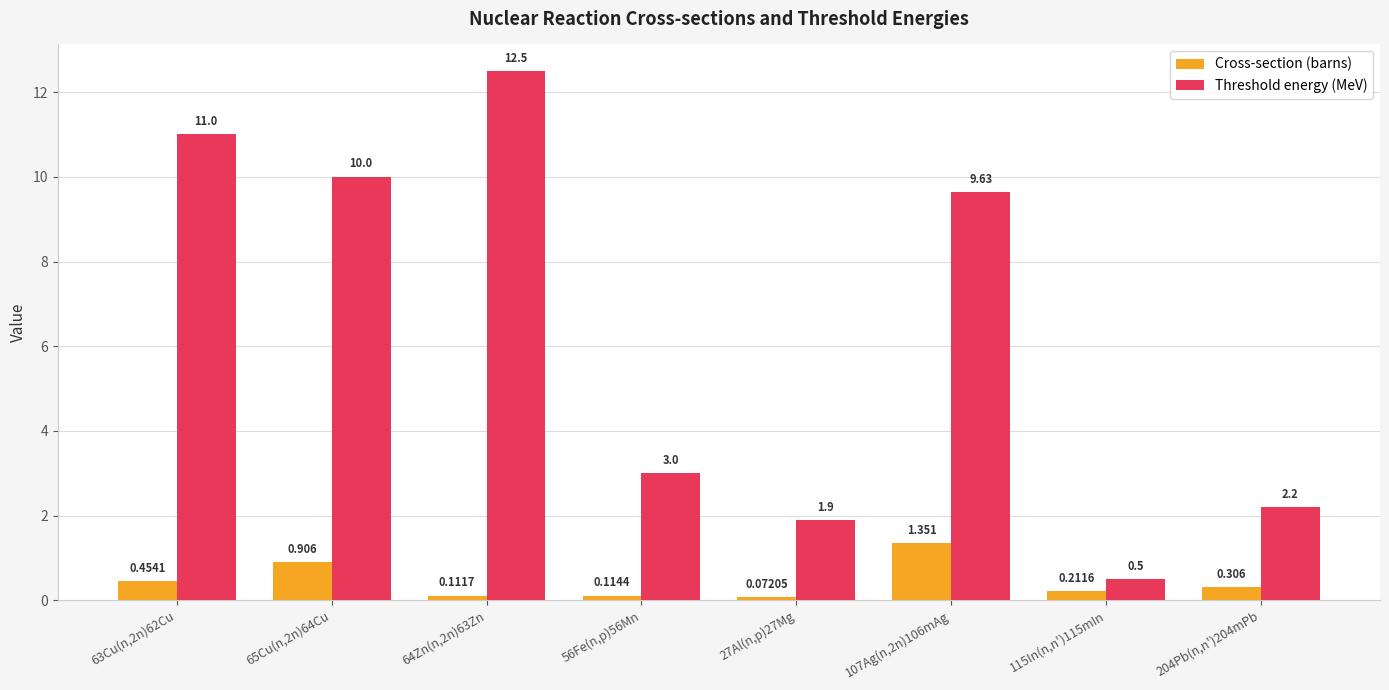

Which label corresponds to the largest value in the chart?

64Zn(n,2n)63Zn